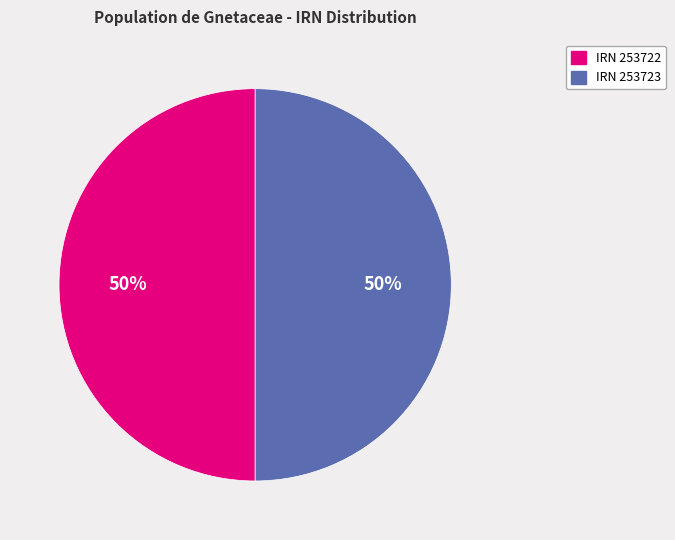

Is the sum of IRN 253722 and IRN 253723 greater than half?

Yes